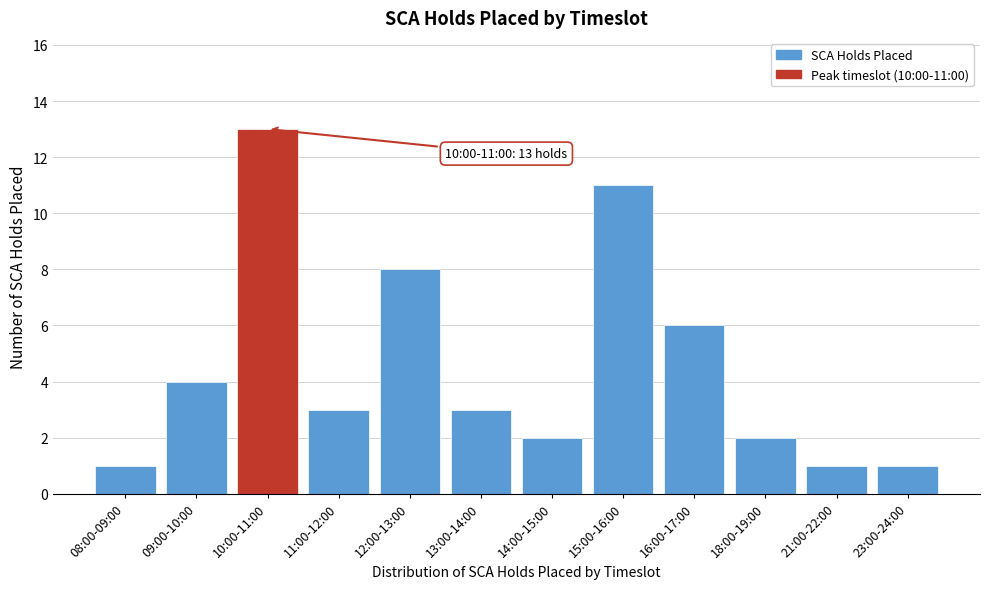

Reading left to right, what are all the values shown in this chart?

1	4	13	3	8	3	2	11	6	2	1	1